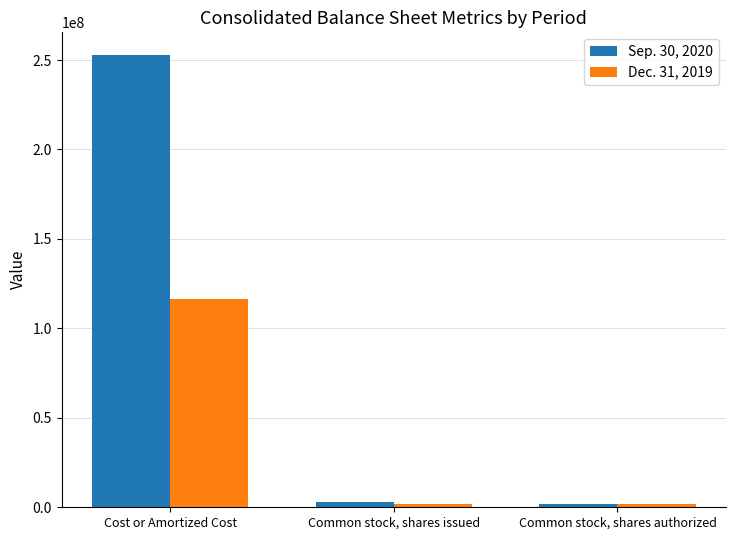

What position from the right is Common stock, shares authorized?

1